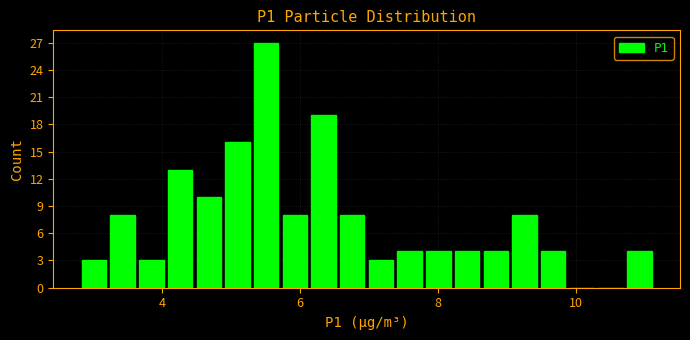

Around what value on the x-axis is the tallest bar? Give the approximate position of its centre, as read against the axis.

5.6